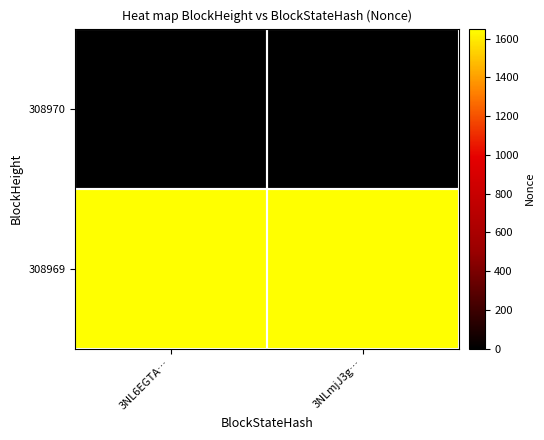

Which series has the largest range (max minus min)?

308970